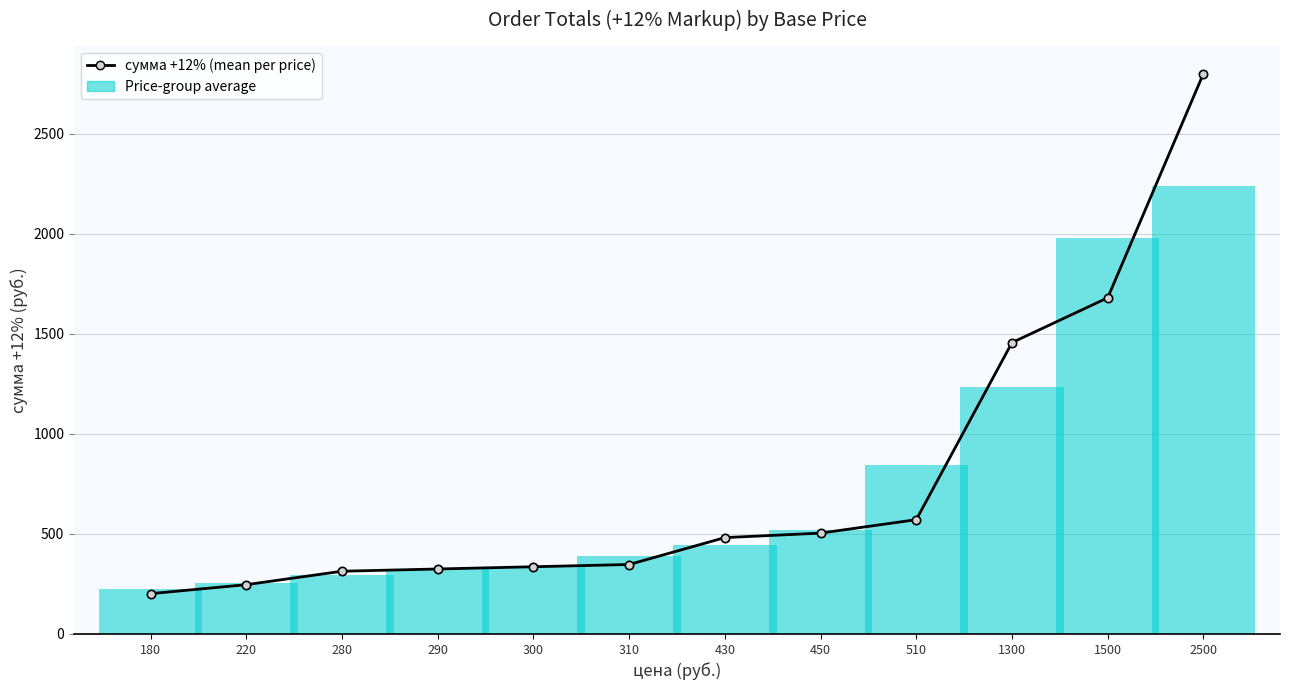

At which category is the sum across all series the highest?

2500